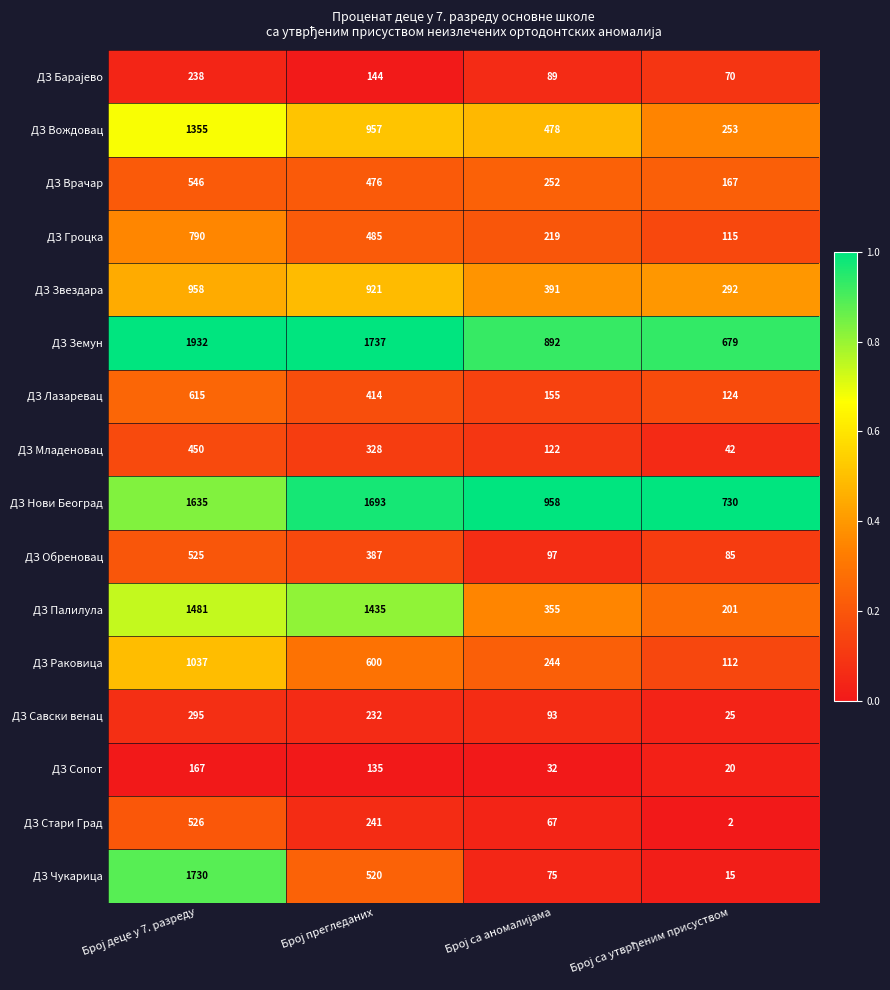

Which series has the largest total across all categories?

ДЗ Земун